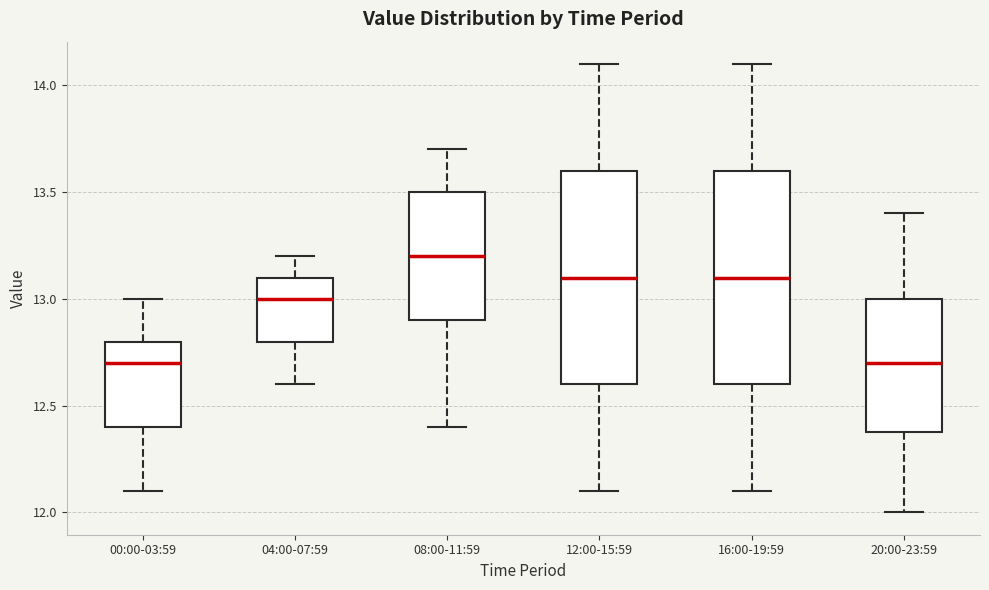

Where does the lower whisker of the box for 00:00-03:59 end on the y-axis? The values are not printed on the chart, so give them approximately, as read against the axis.

12.1